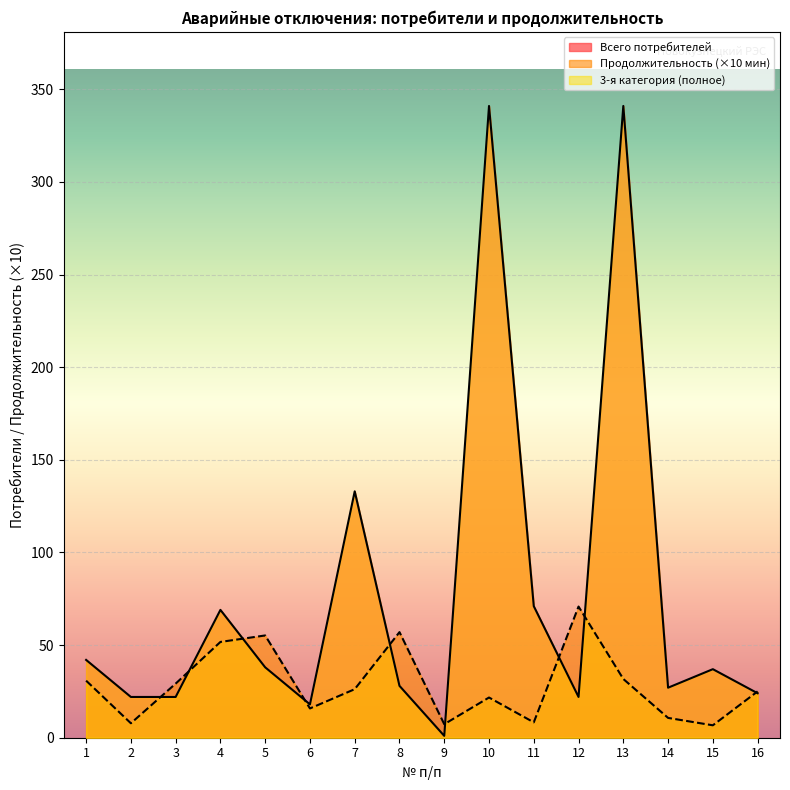

Which series has the widest spread of values?

Всего потребителей